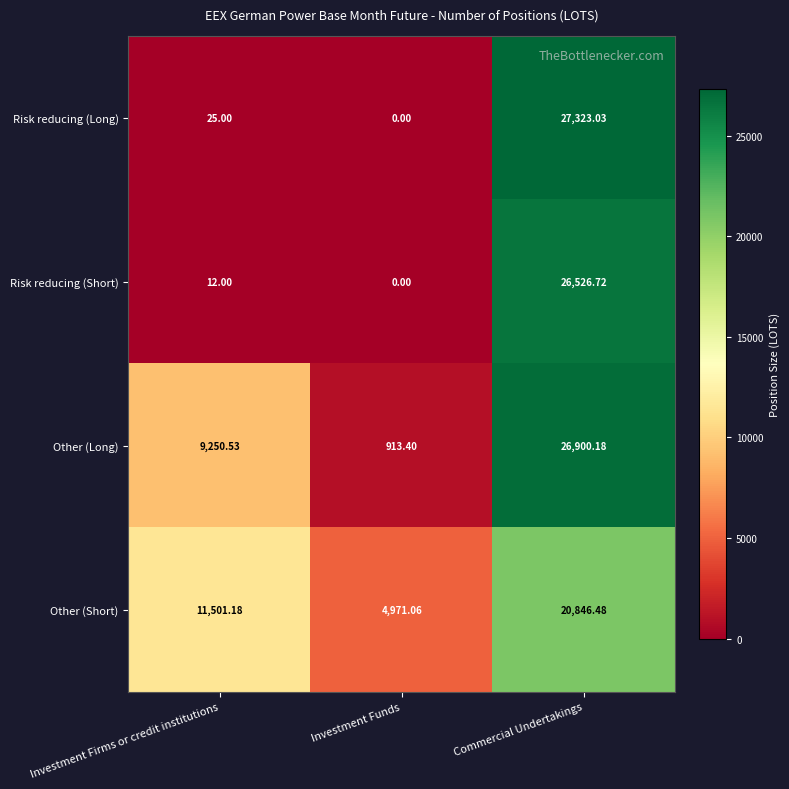

At which label is Other (Short) closest to 12908?

Investment Firms or credit institutions